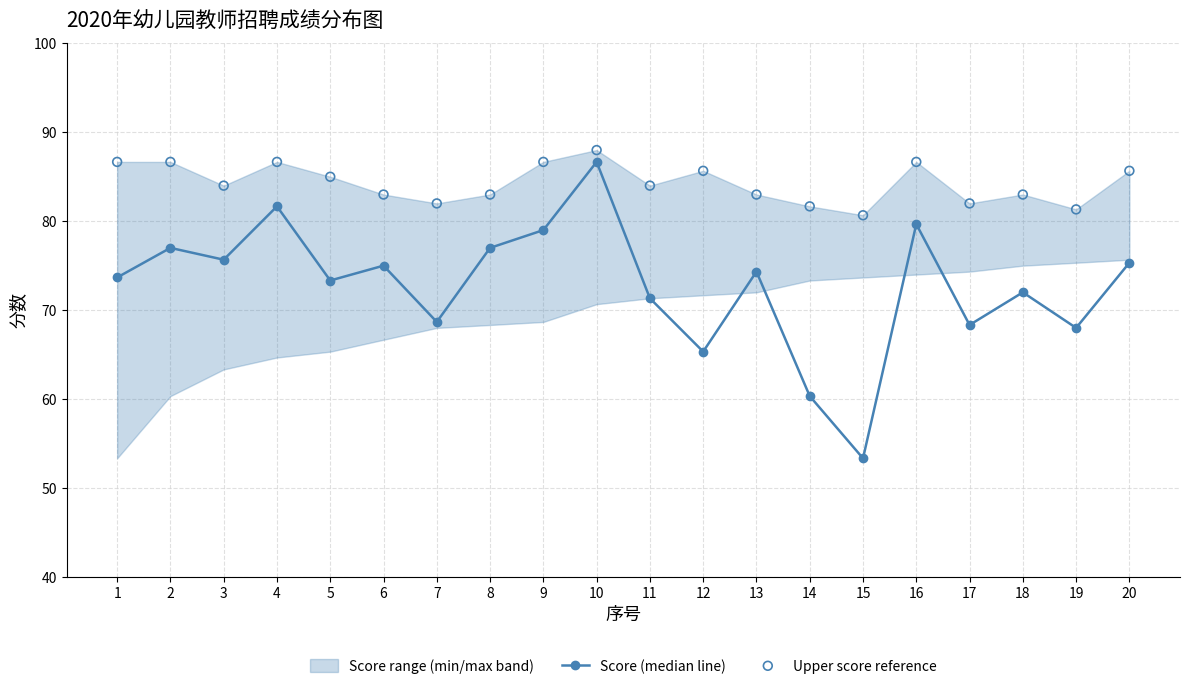

Which series has the widest spread of Y values?

Score (median line)